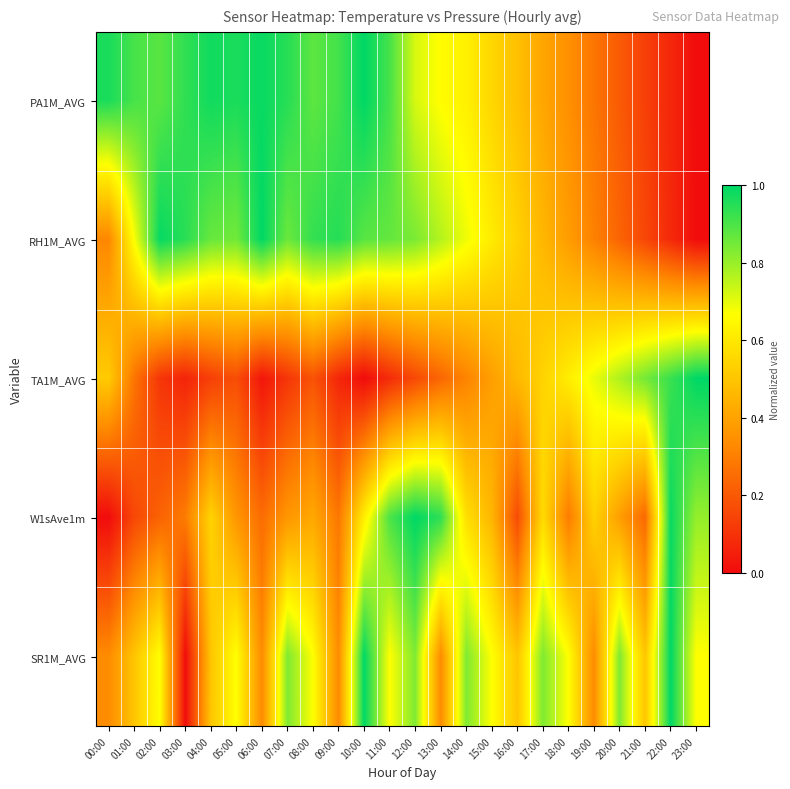

Rank the series at 04:00 from highest to lowest value.

PA1M_AVG, RH1M_AVG, W1sAve1m, SR1M_AVG, TA1M_AVG